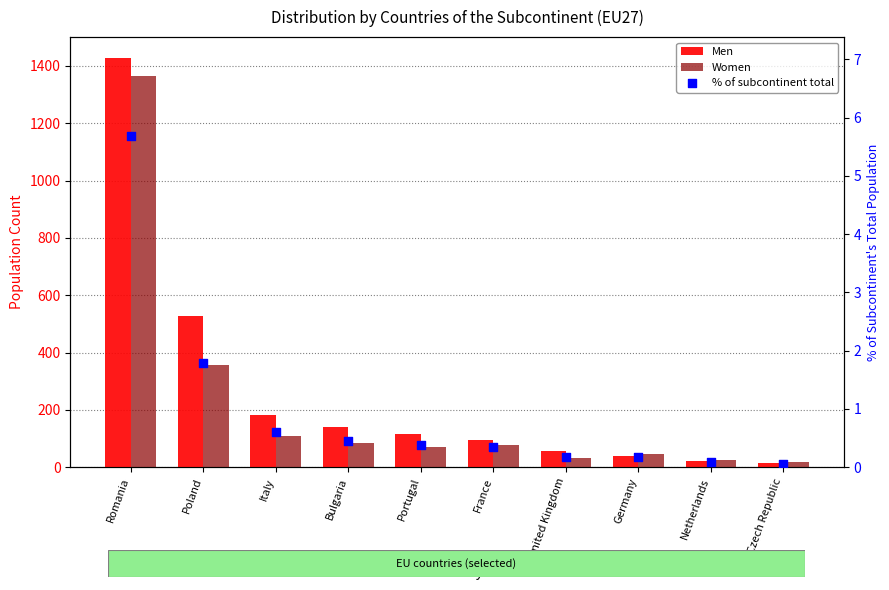

What is the total value across all series at Bulgaria?

223.5